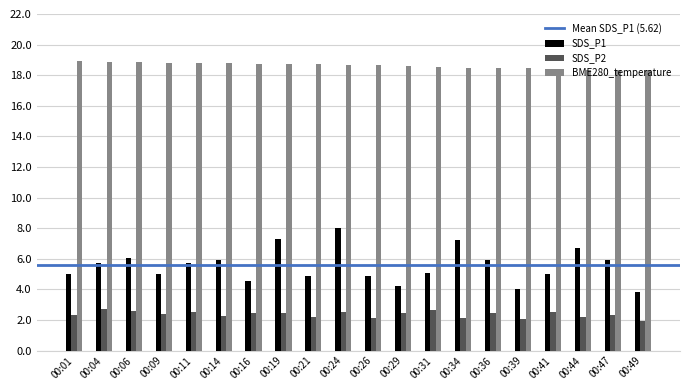

Count the BME280_temperature values in the range 18 to 19.

20